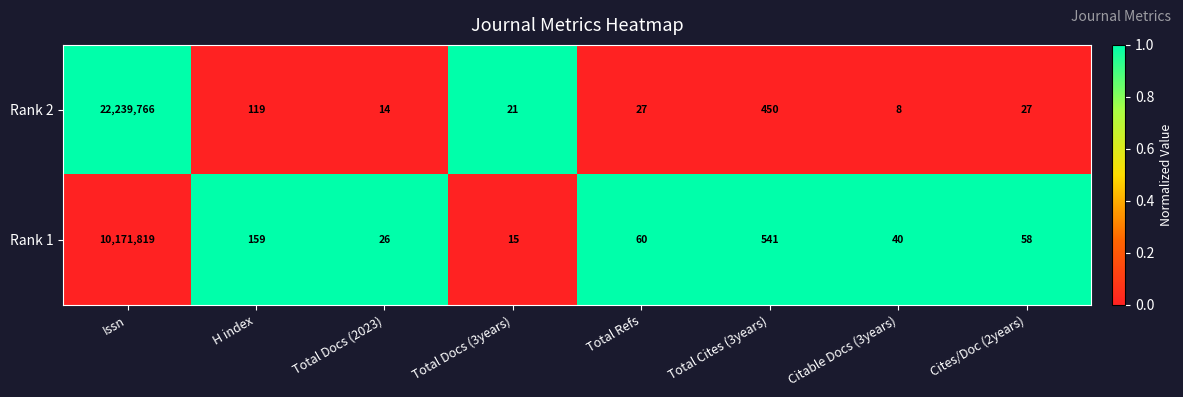

Is it true that Rank 1 equals 26 at Total Docs (2023)?

True